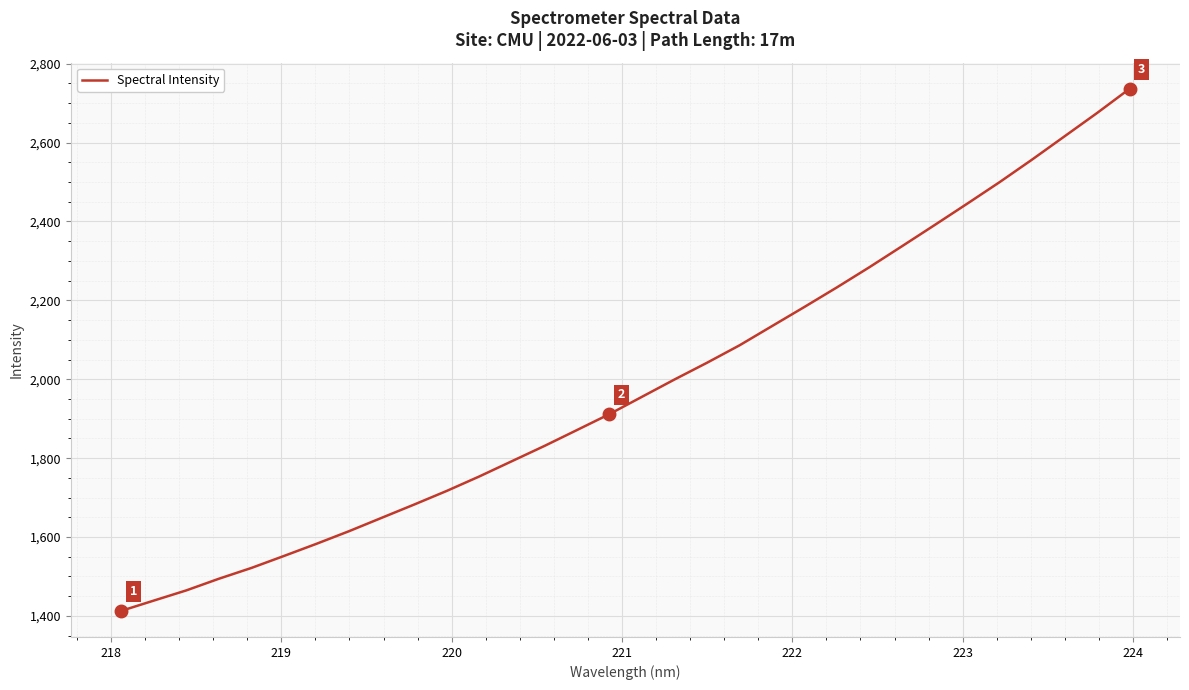

What is the difference between the maximum and minimum values?

1323.4